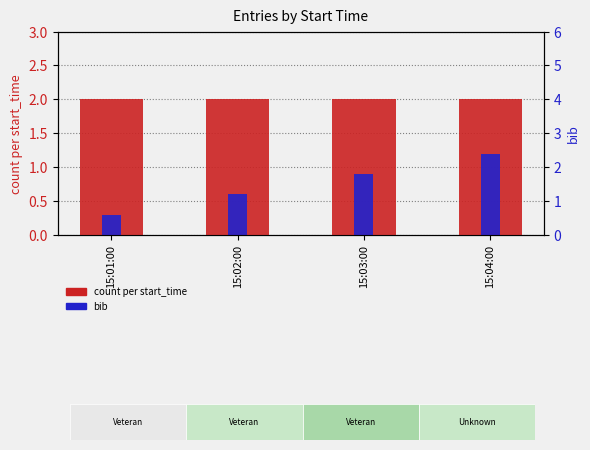

The count per start_time series shows 2.0 at 15:03:00. True or false?

True